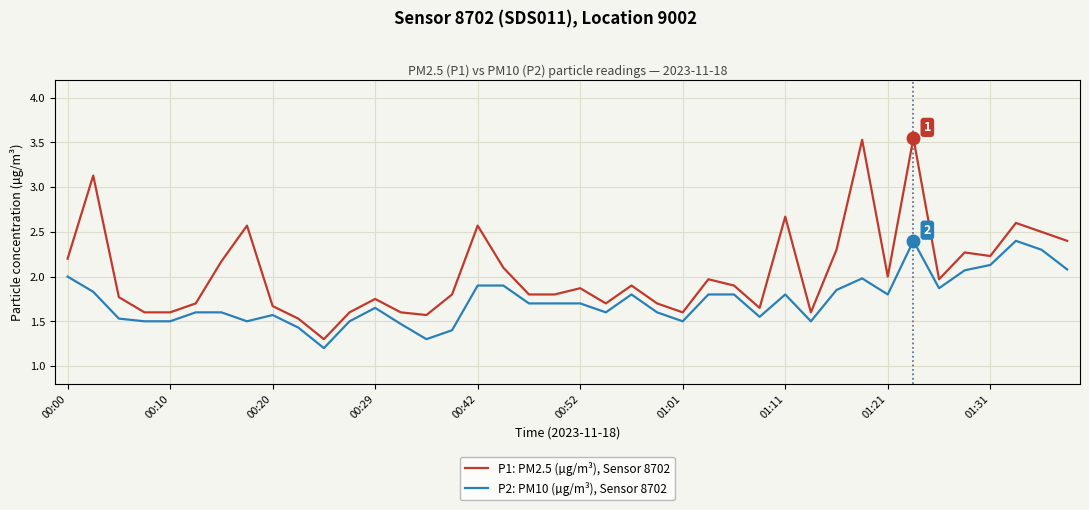

Which series has the widest spread of values?

P1: PM2.5 (µg/m³), Sensor 8702